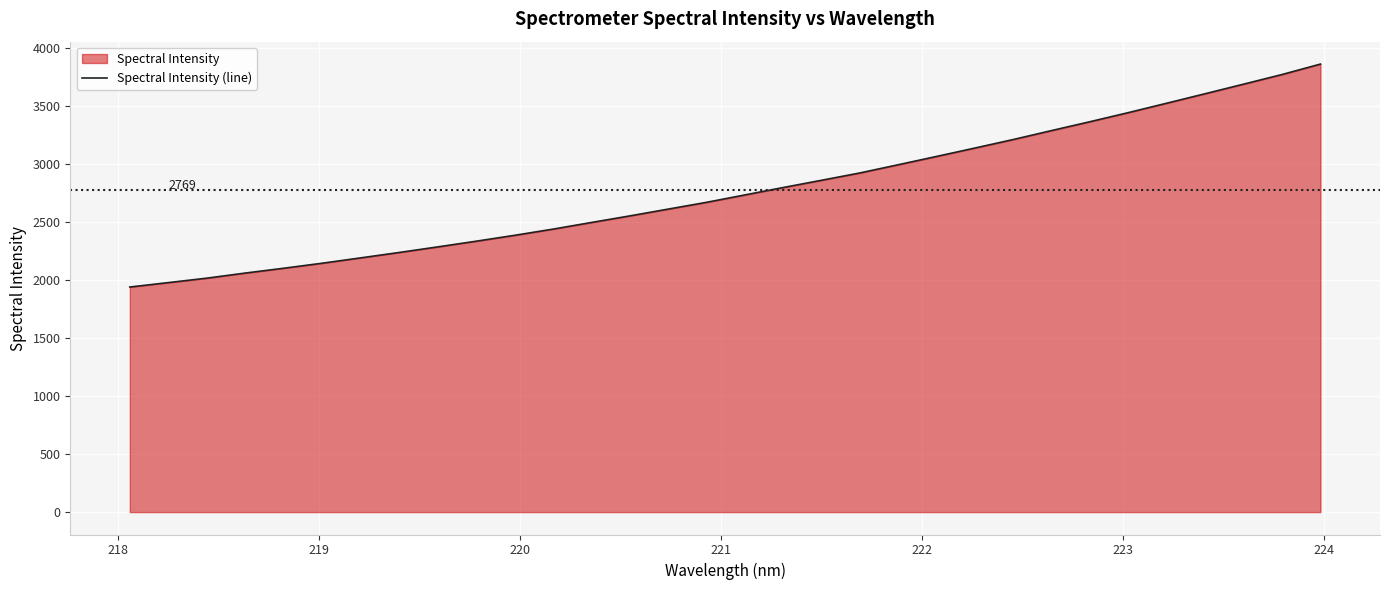

What is the difference between the maximum and minimum values?

1919.6